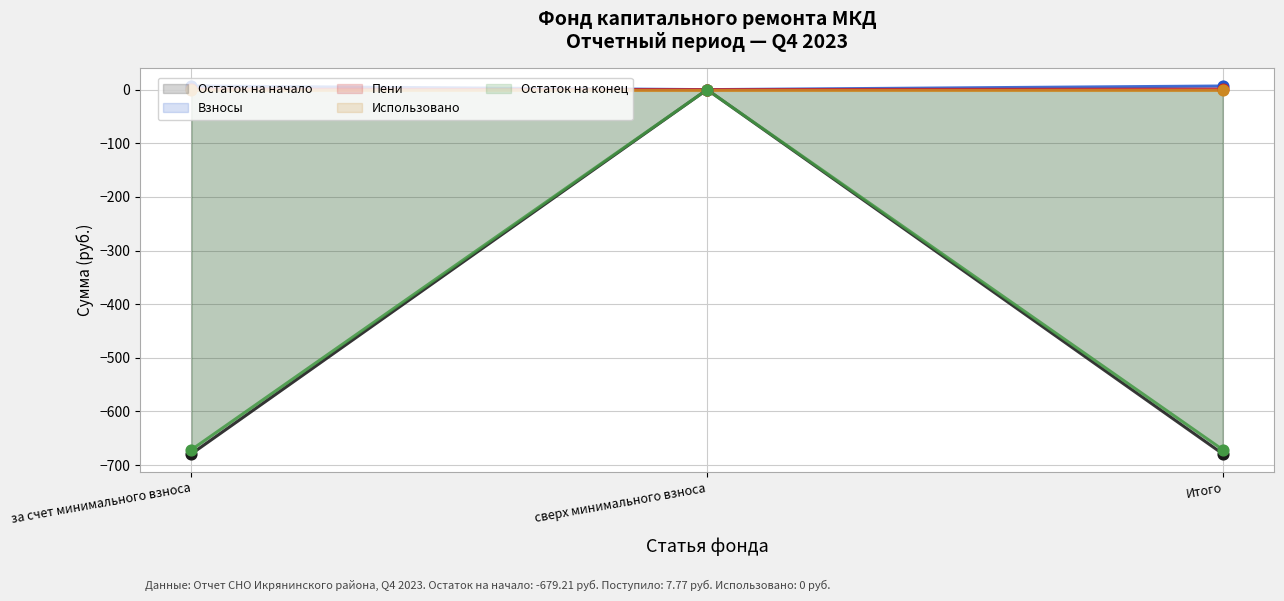

At how many categories does at least one series exceed -643?

3